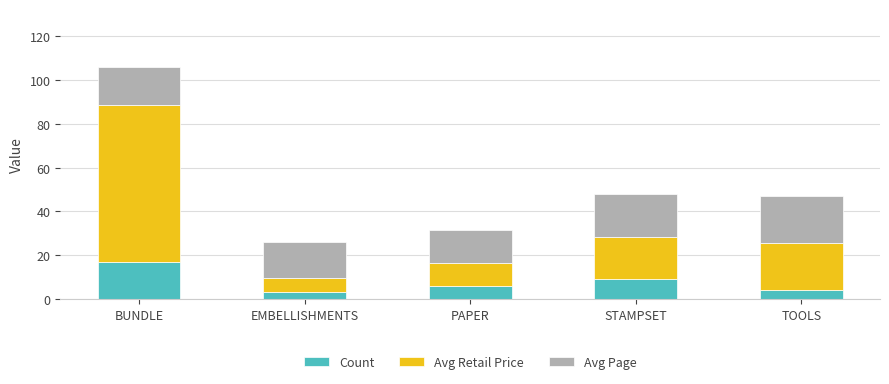

What is the average value of the Count series?

7.8